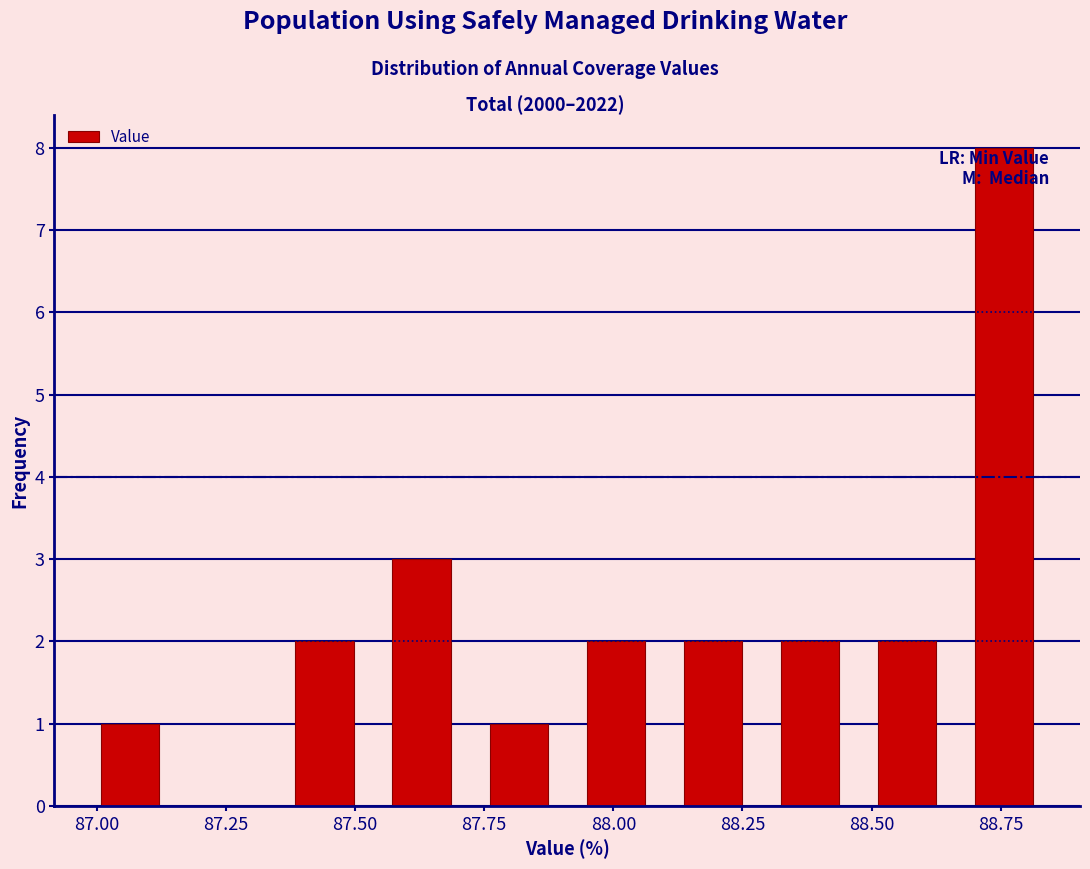

Around what value on the x-axis is the tallest bar? Give the approximate position of its centre, as read against the axis.

88.75